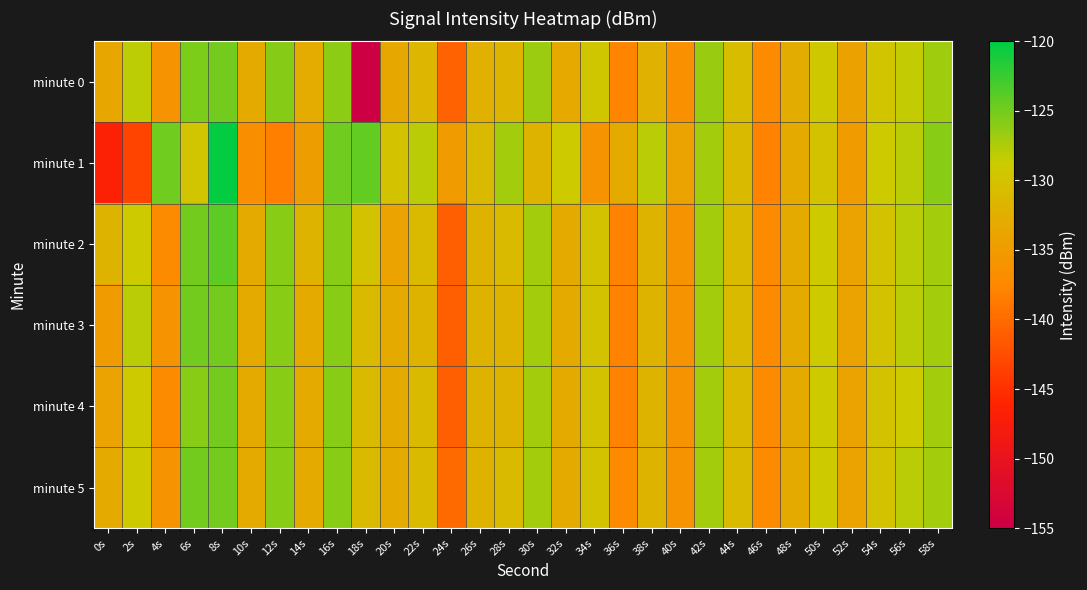

At which category is the sum across all series the highest?

8s